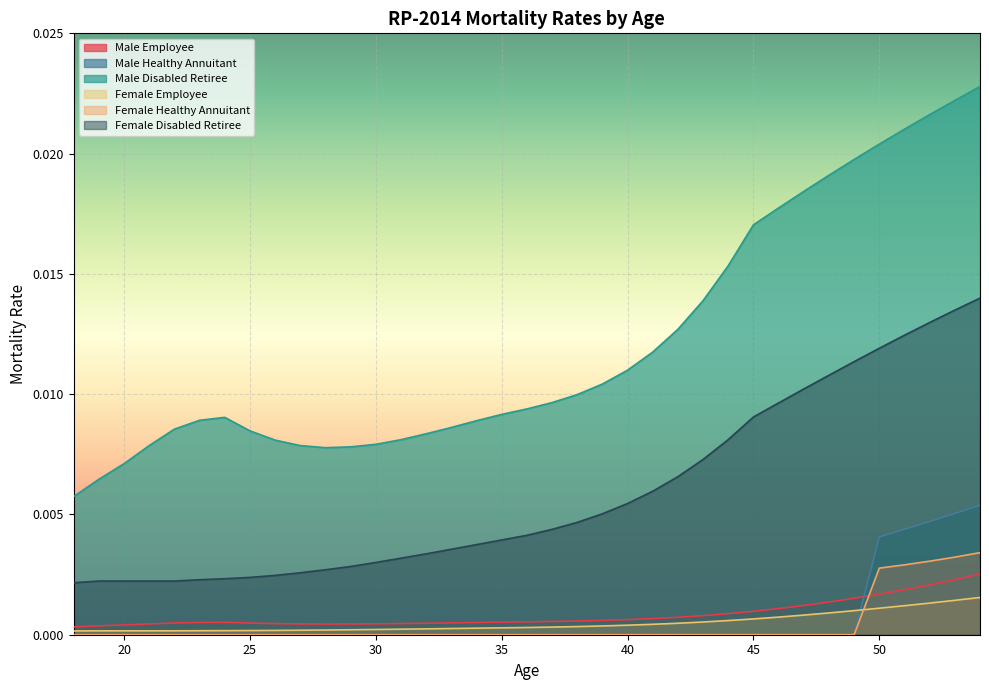

At which category does the chart reach its minimum across all series?

18